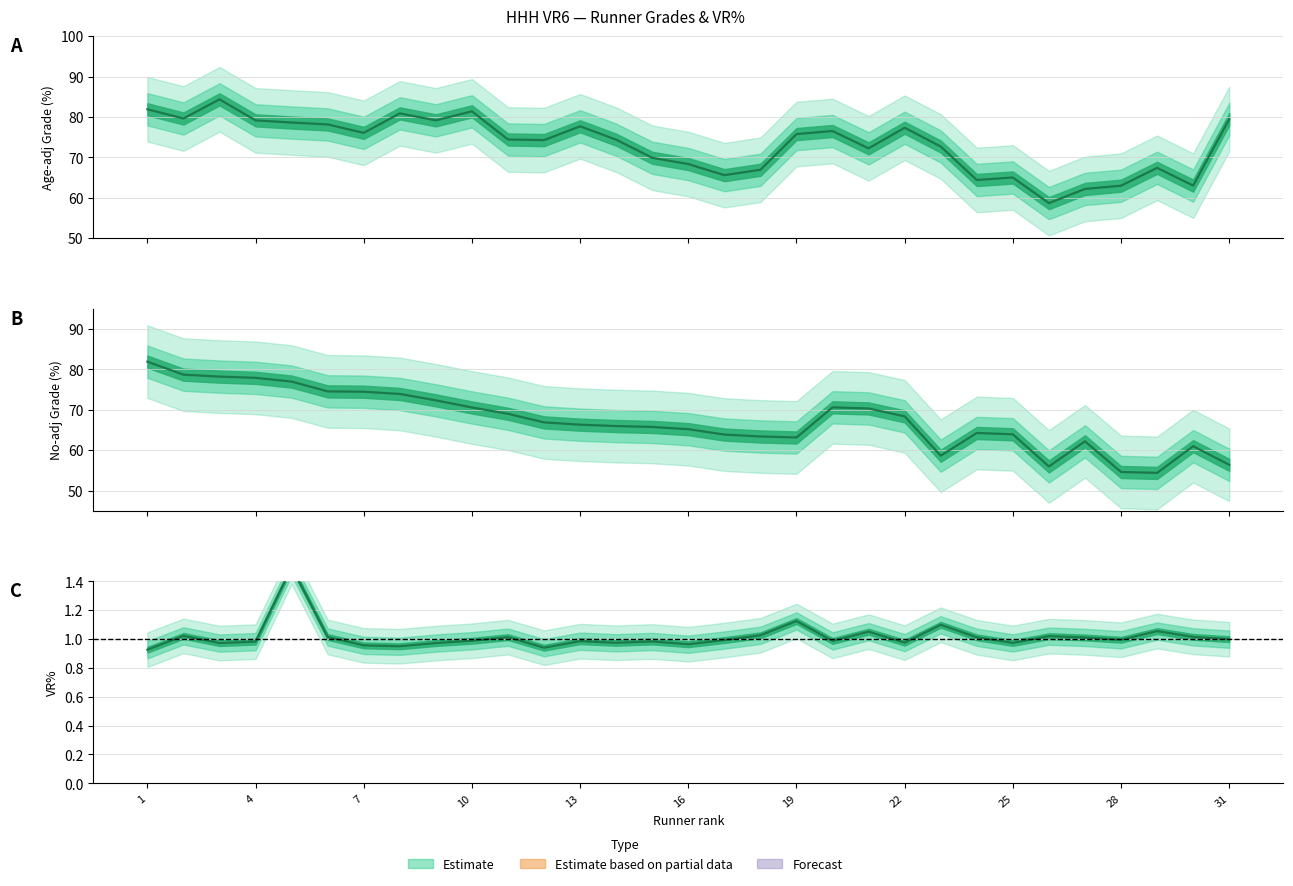

List the labels in order of Grade (no adj) value, largest first.

1, 2, 3, 4, 5, 6, 7, 8, 9, 20, 10, 21, 11, 22, 12, 13, 14, 15, 16, 24, 25, 17, 18, 19, 27, 30, 23, 31, 26, 28, 29